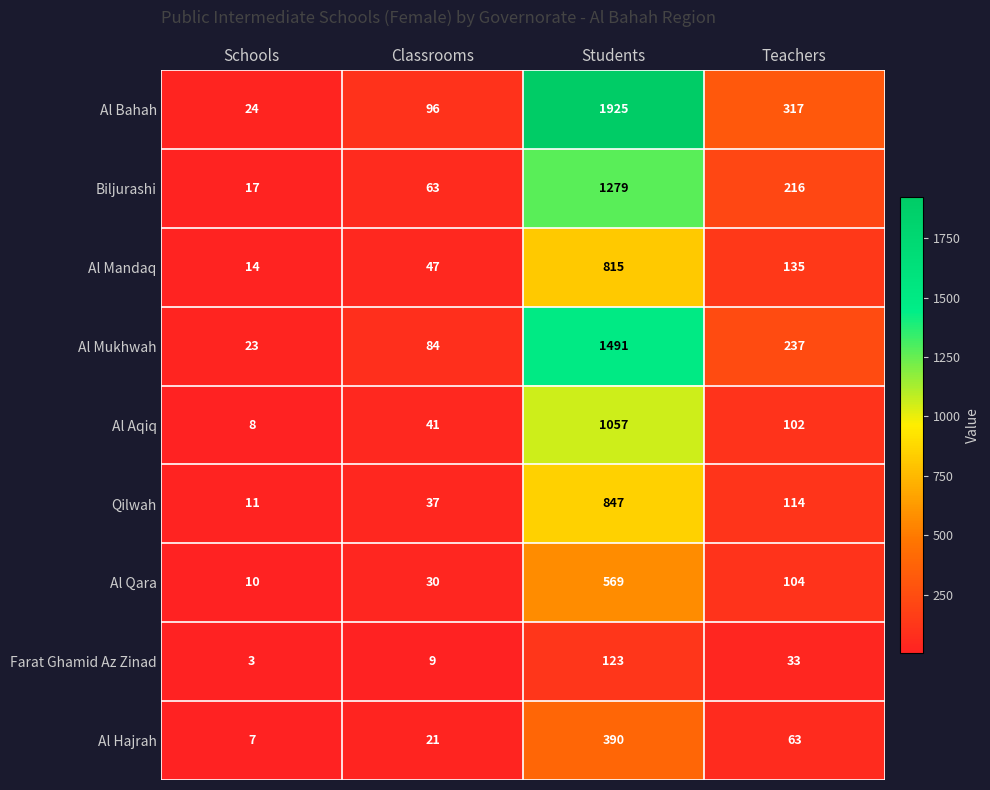

At which category is the sum across all series the highest?

Students